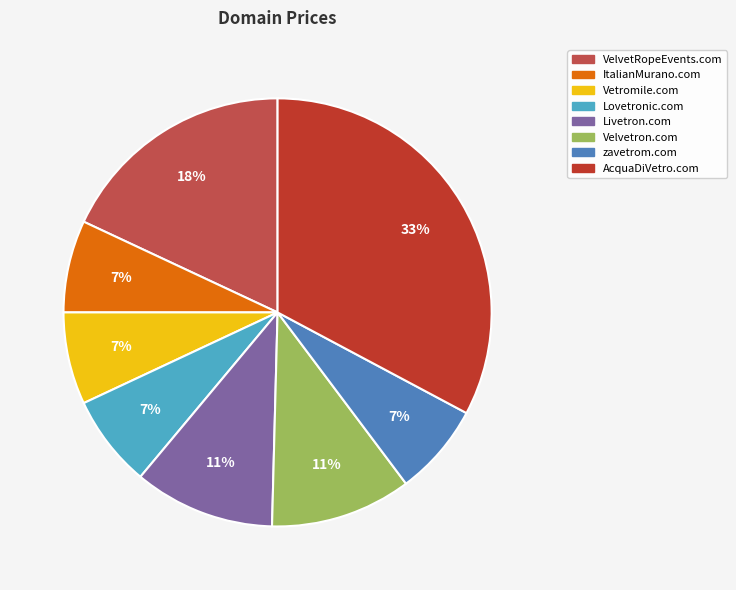

Is the sum of ItalianMurano.com and Velvetron.com greater than half?

No